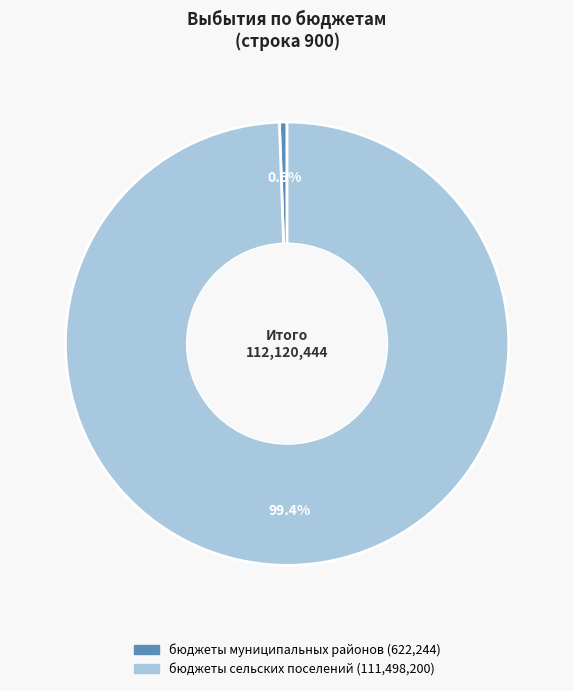

How much of the chart is everything except бюджеты сельских поселений?

0.6%